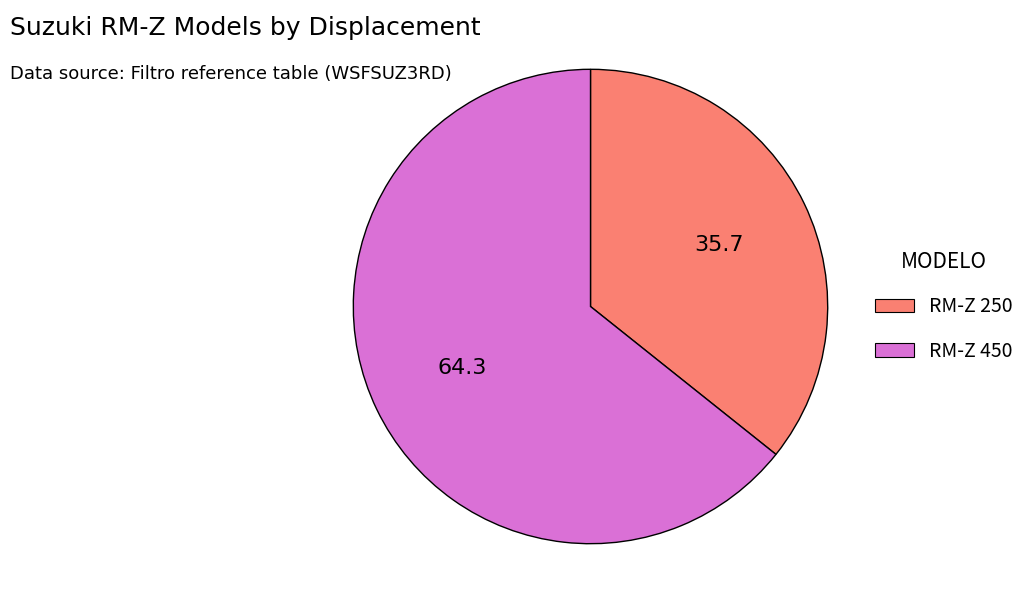

Rank the categories by value from highest to lowest.

RM-Z 450, RM-Z 250